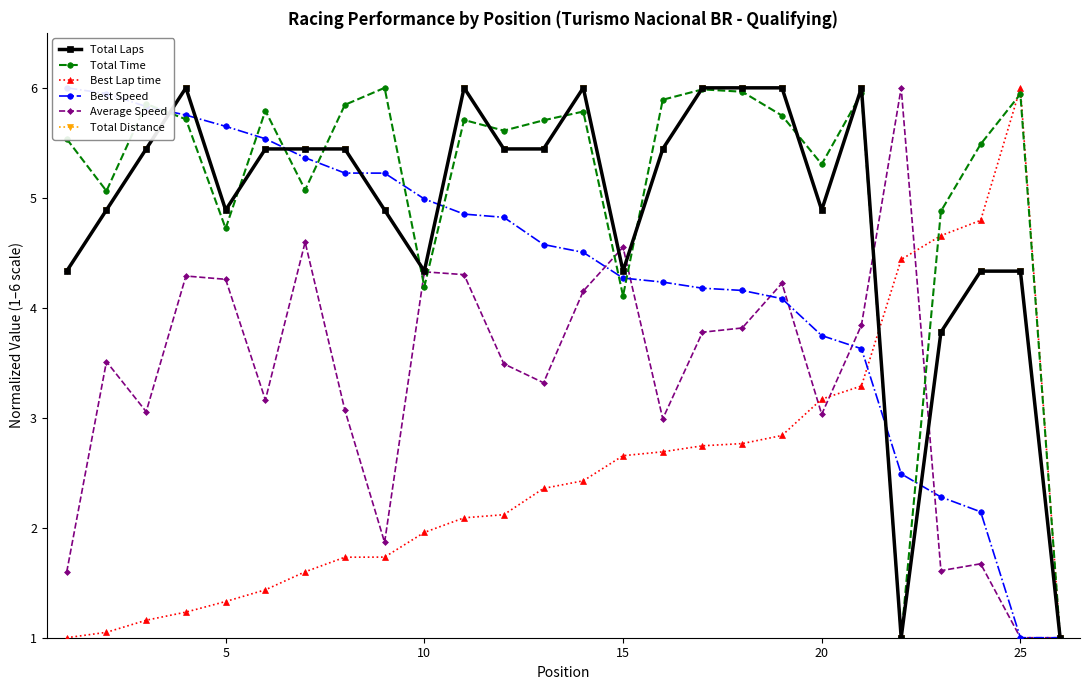

True or false: Total Distance has more than 2 points higher than both neighbors.

True